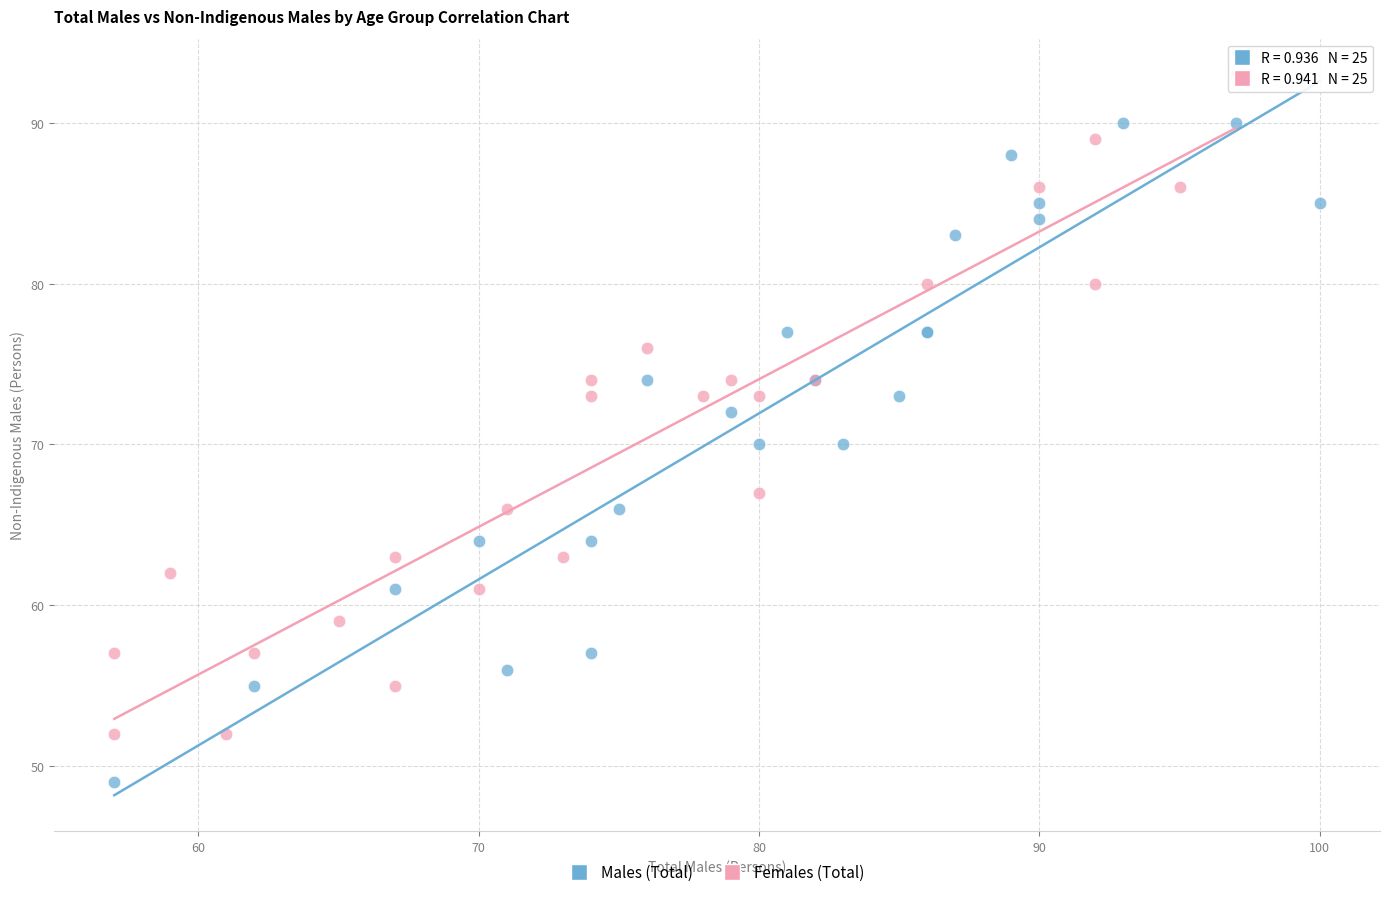

Which series contains the lowest Y value?

Males (Total)